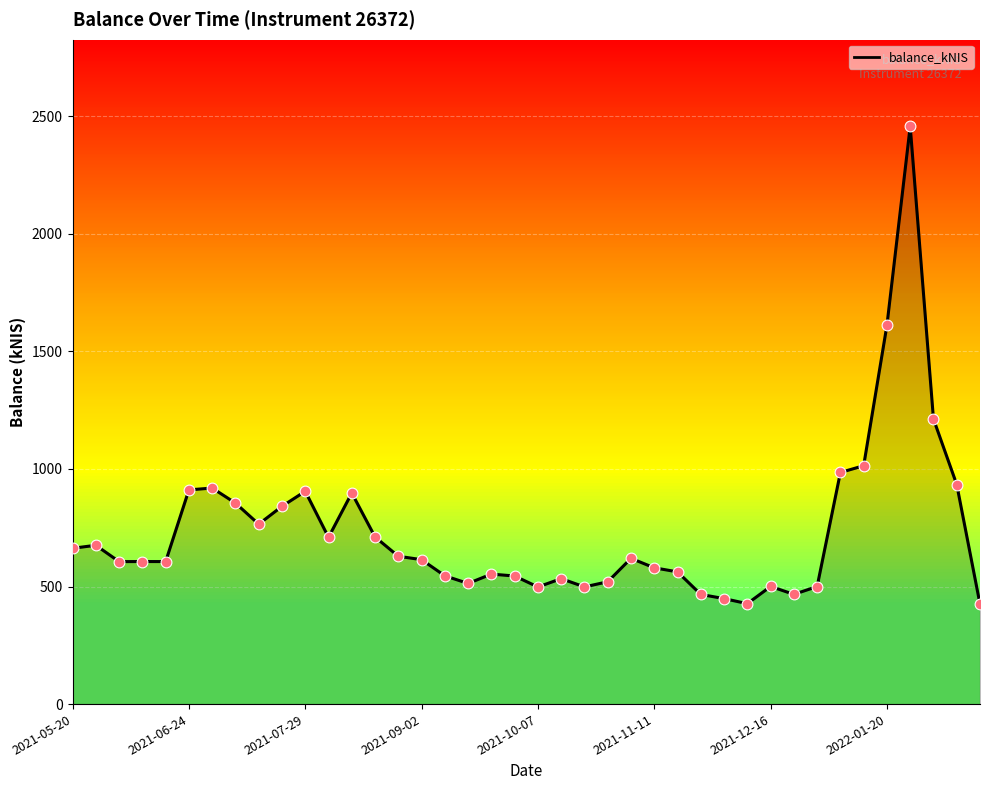

What is the maximum value shown in the chart?

2457.4